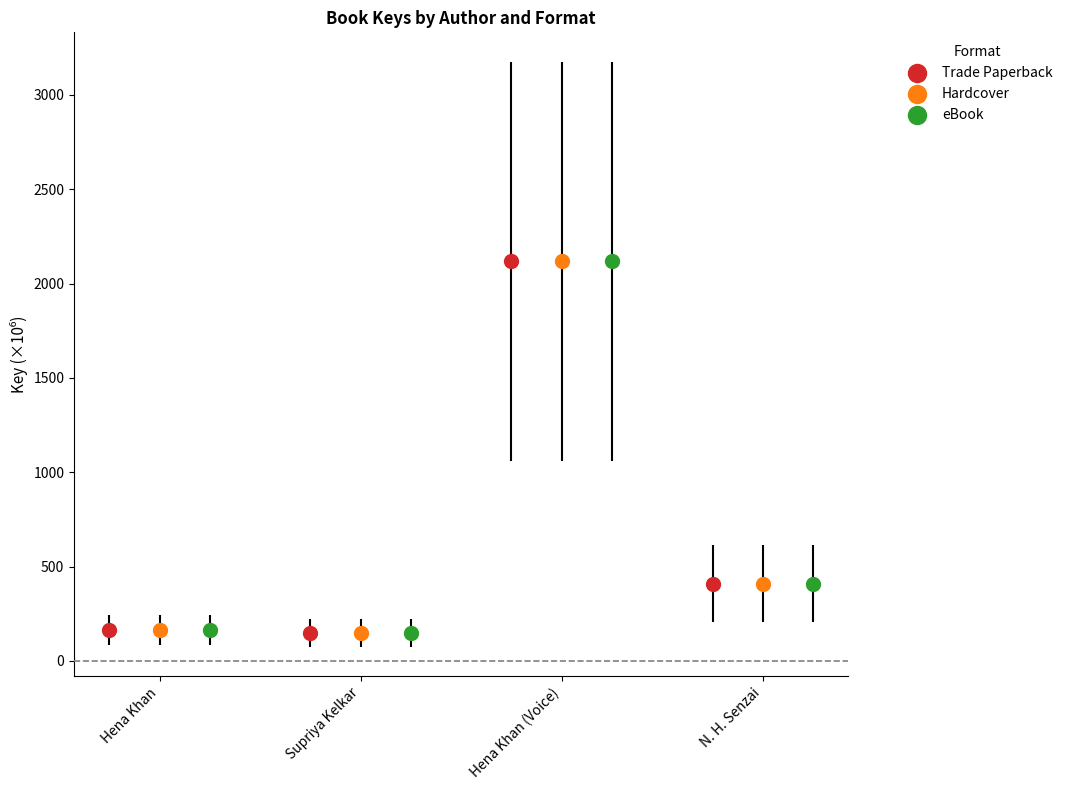

Which series contains the highest Y value?

Trade Paperback